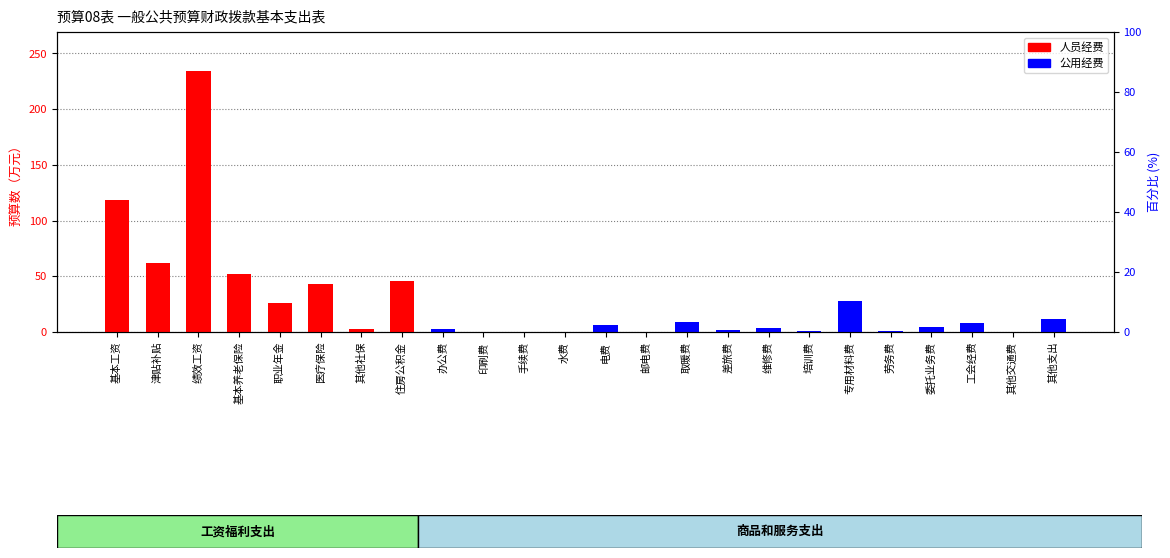

What is the value of the 人员经费 bar at the 1st from the left?

118.6